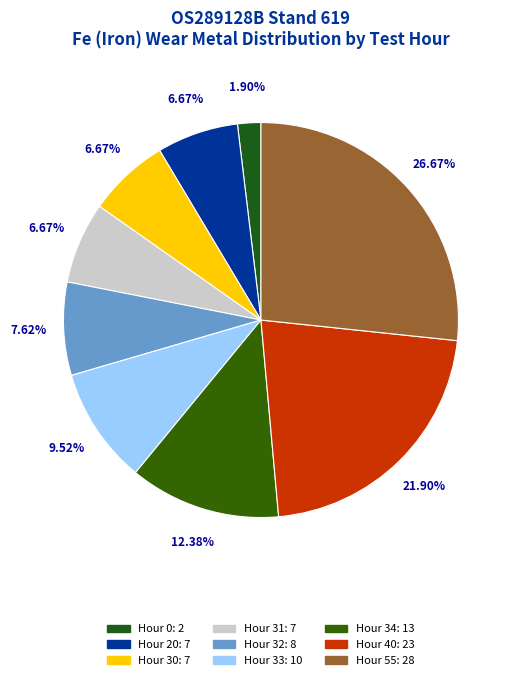

What is the change in value from Hour 30 to Hour 34?

+6